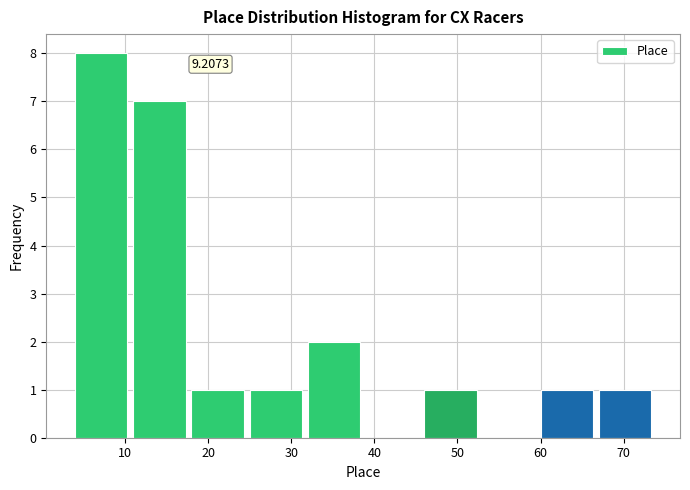

Which range on the x-axis has the tallest bar?

4 to 11